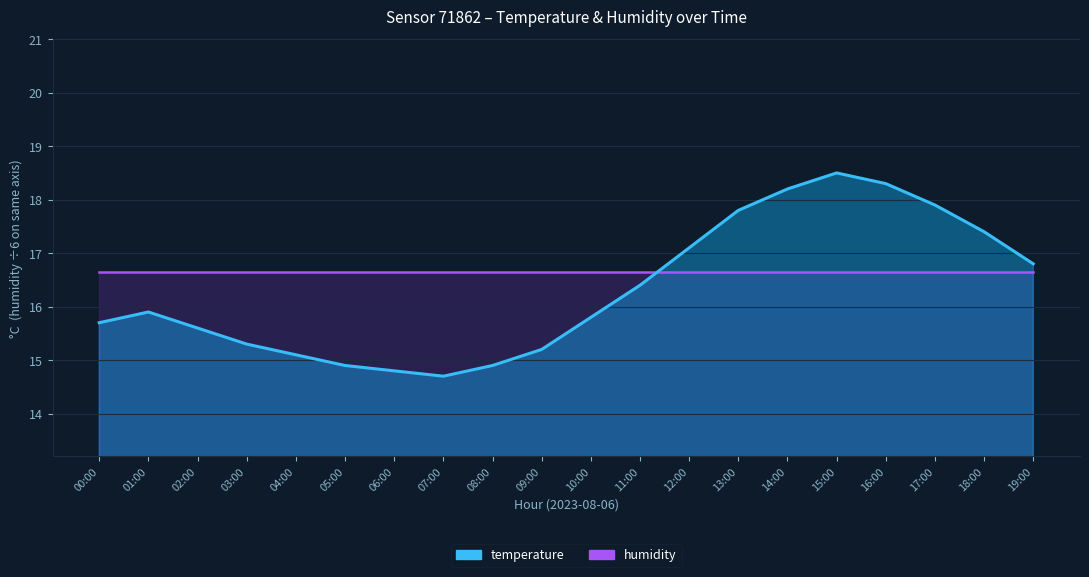

At which category does the data reach its first local valley?

07:00